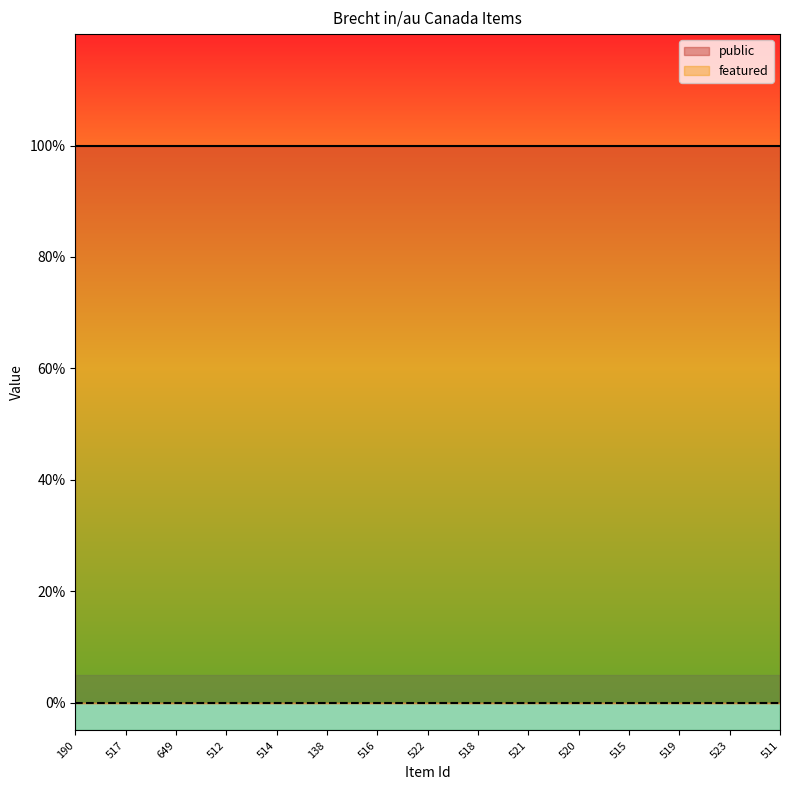

What position from the right is 138?

10